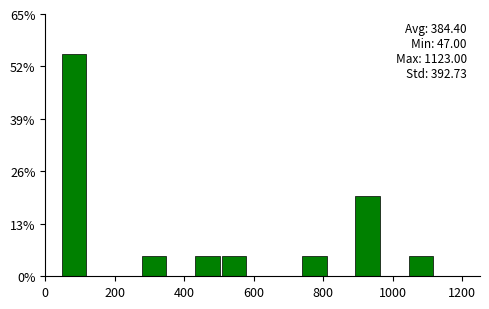

Read against the x-axis, roughly where is the centre of the tallest bar?

80